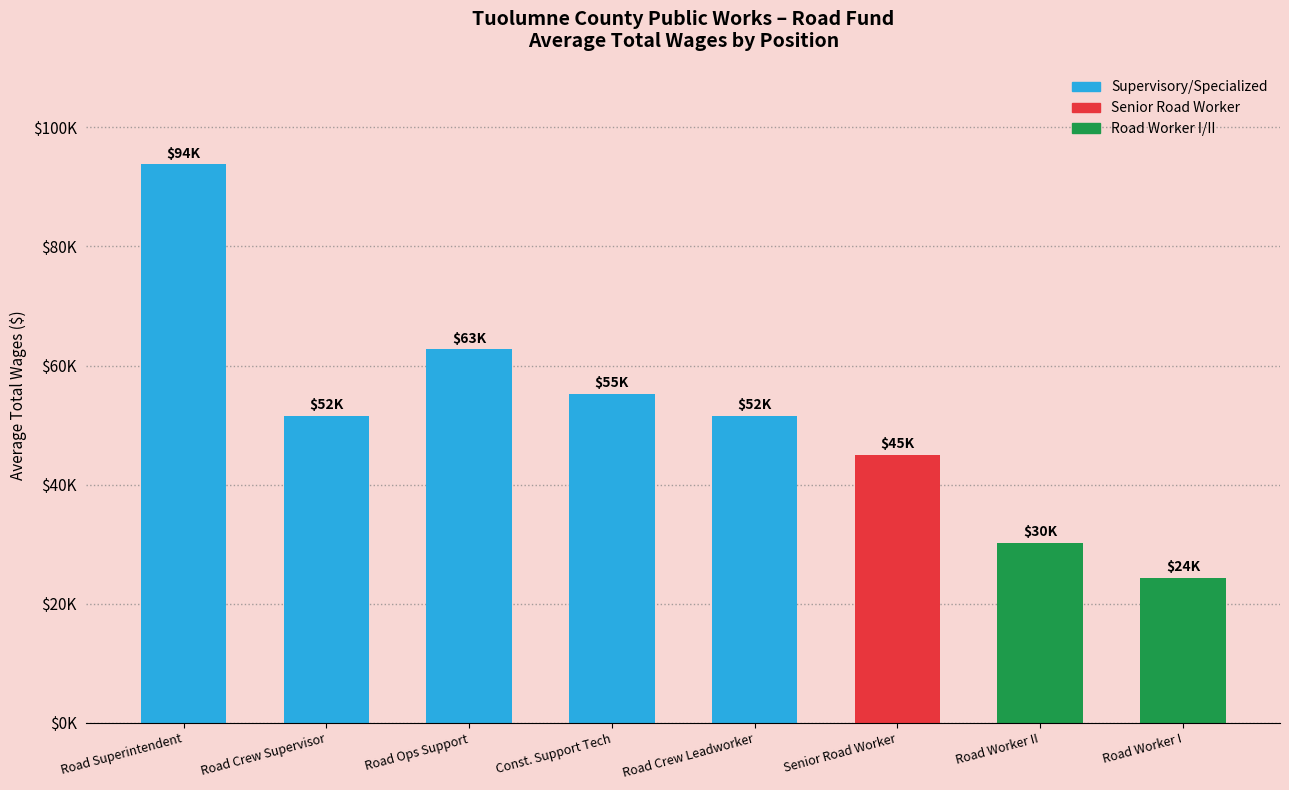

Which has a higher value, Road Worker I or Senior Road Worker?

Senior Road Worker